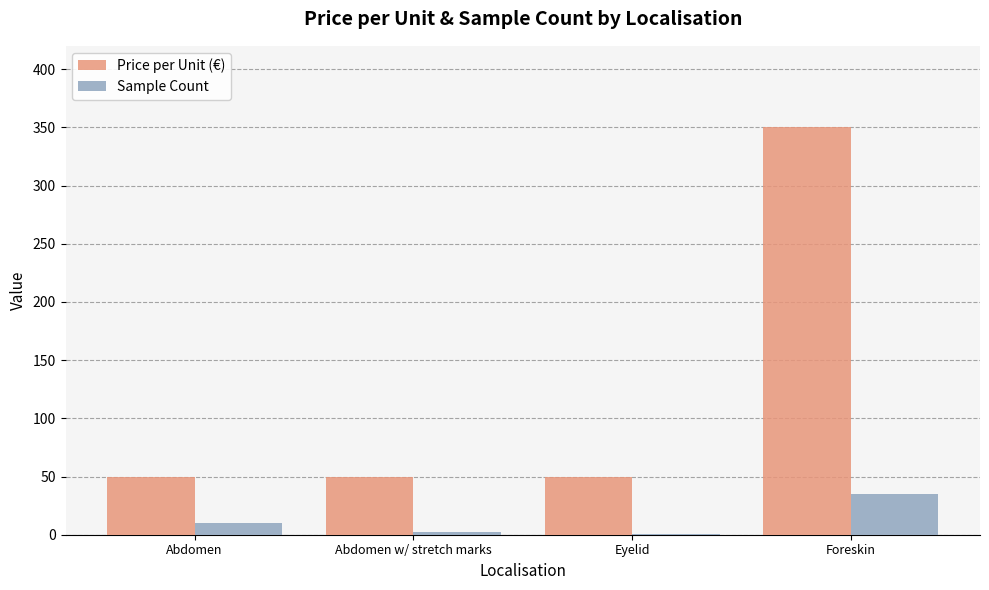

Which label corresponds to the largest value in the chart?

Foreskin